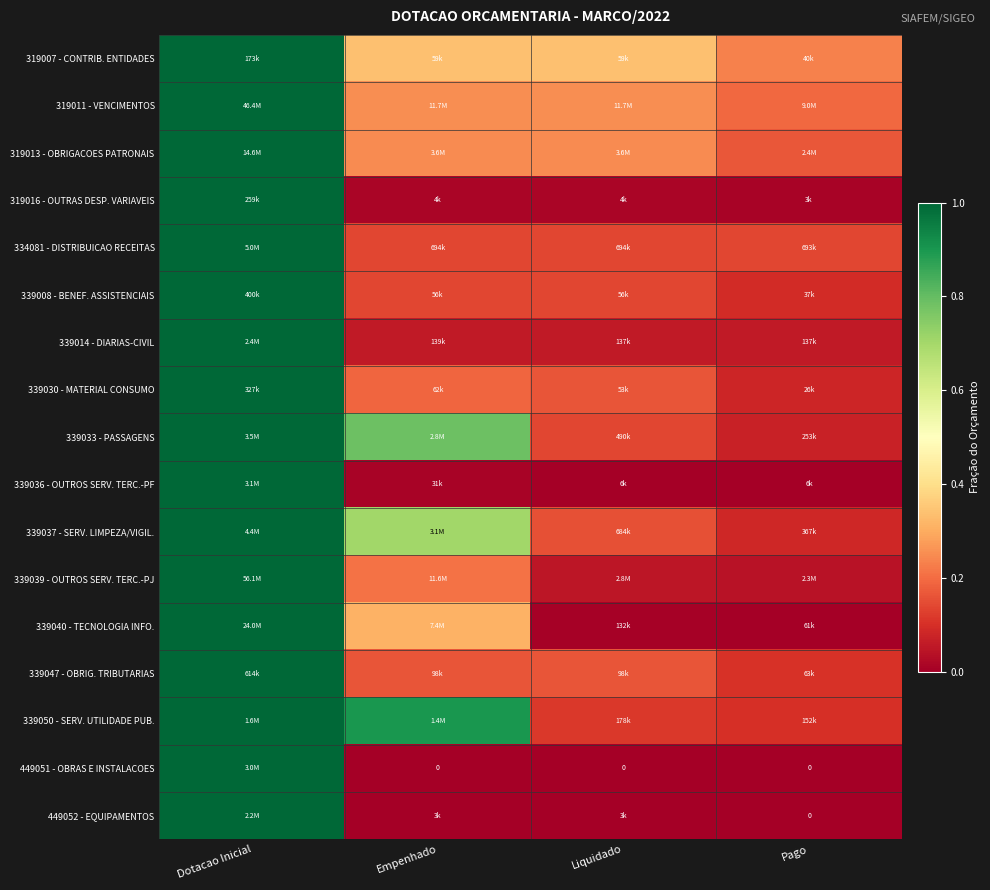

Where is 339039 - OUTROS SERV. TERC.-PJ nearest to the value 0?

Pago